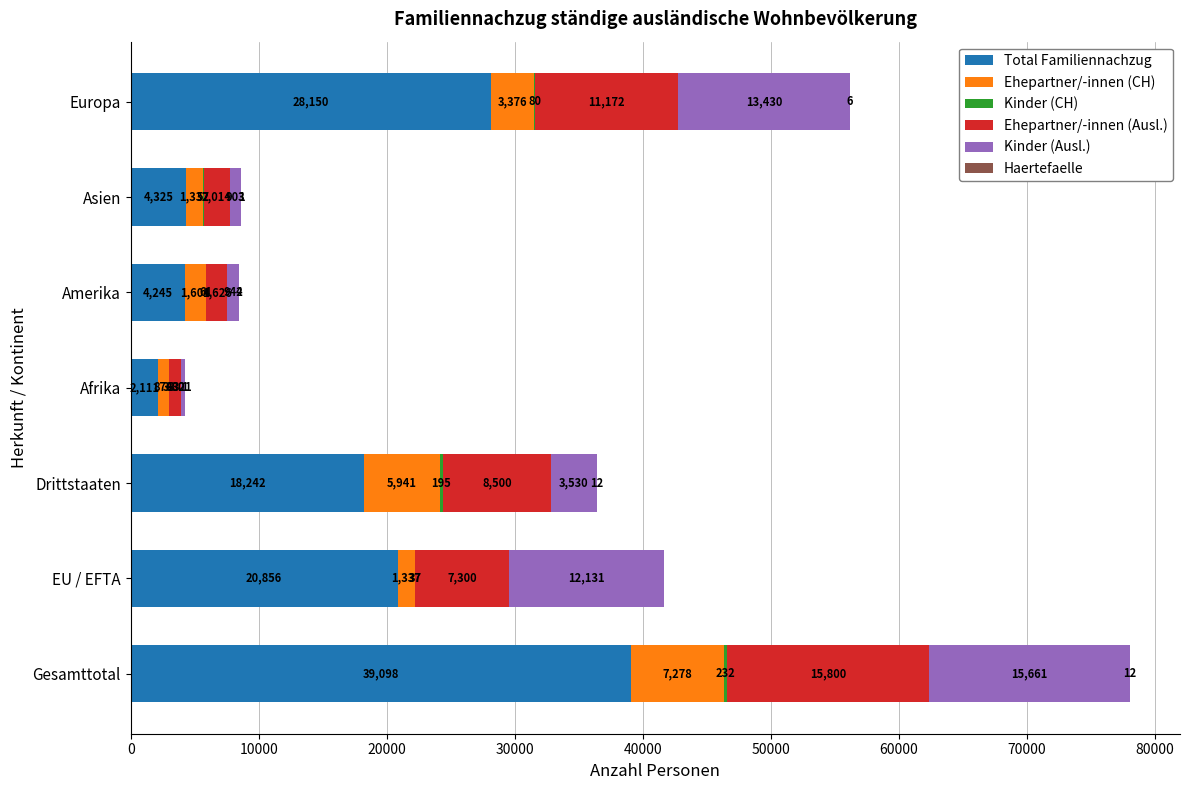

What is the maximum value for Total Familiennachzug?

39098